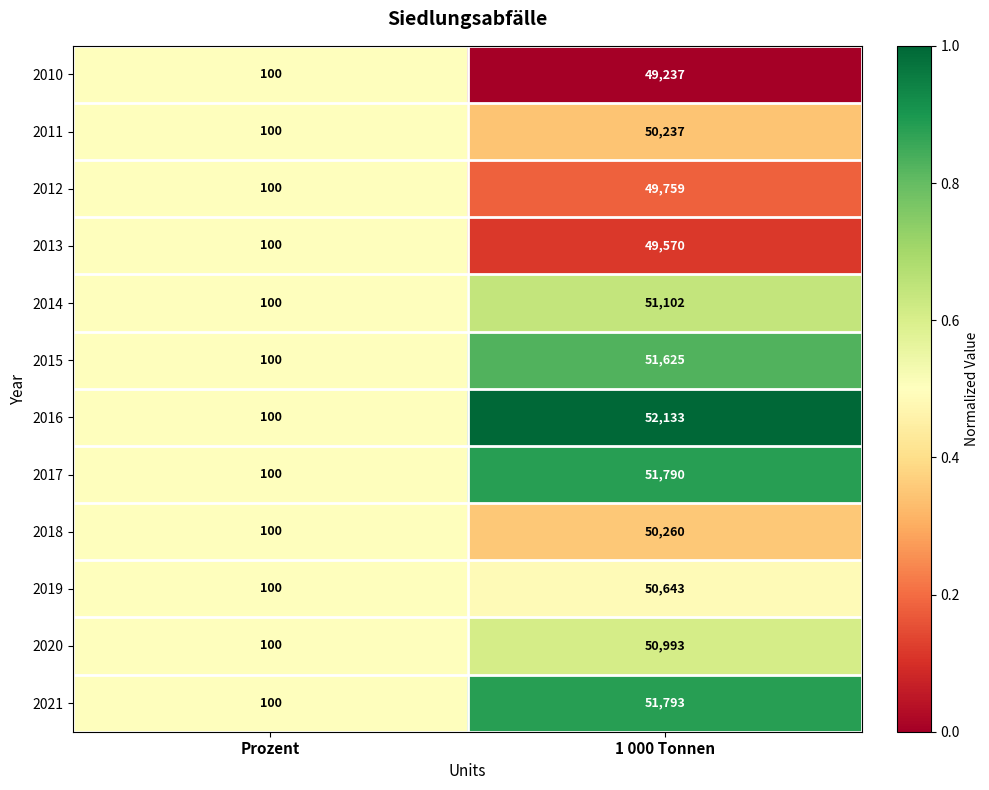

Rank the series by their maximum value, from lowest to highest.

2010, 2013, 2012, 2011, 2018, 2019, 2020, 2014, 2015, 2017, 2021, 2016